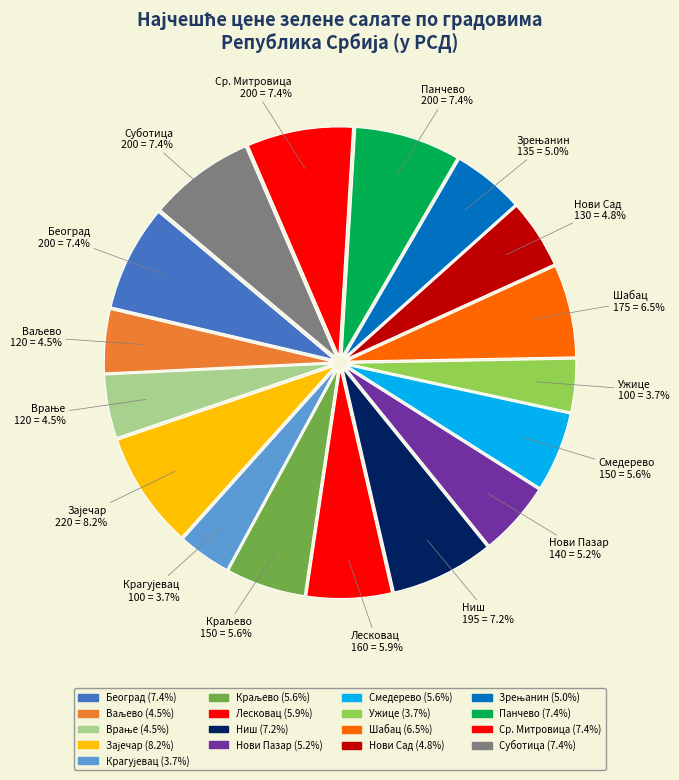

Do Ваљево and Крагујевац together represent more than half of the pie?

No